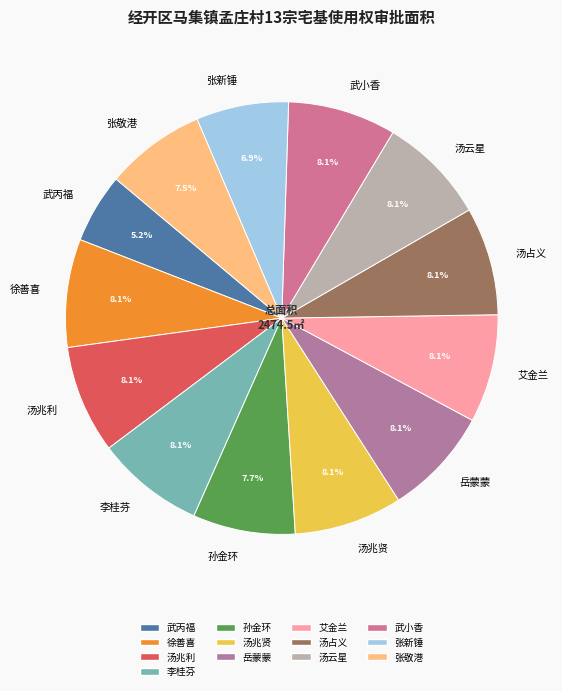

To the nearest percent, what portion does 岳蒙蒙 represent?

8%